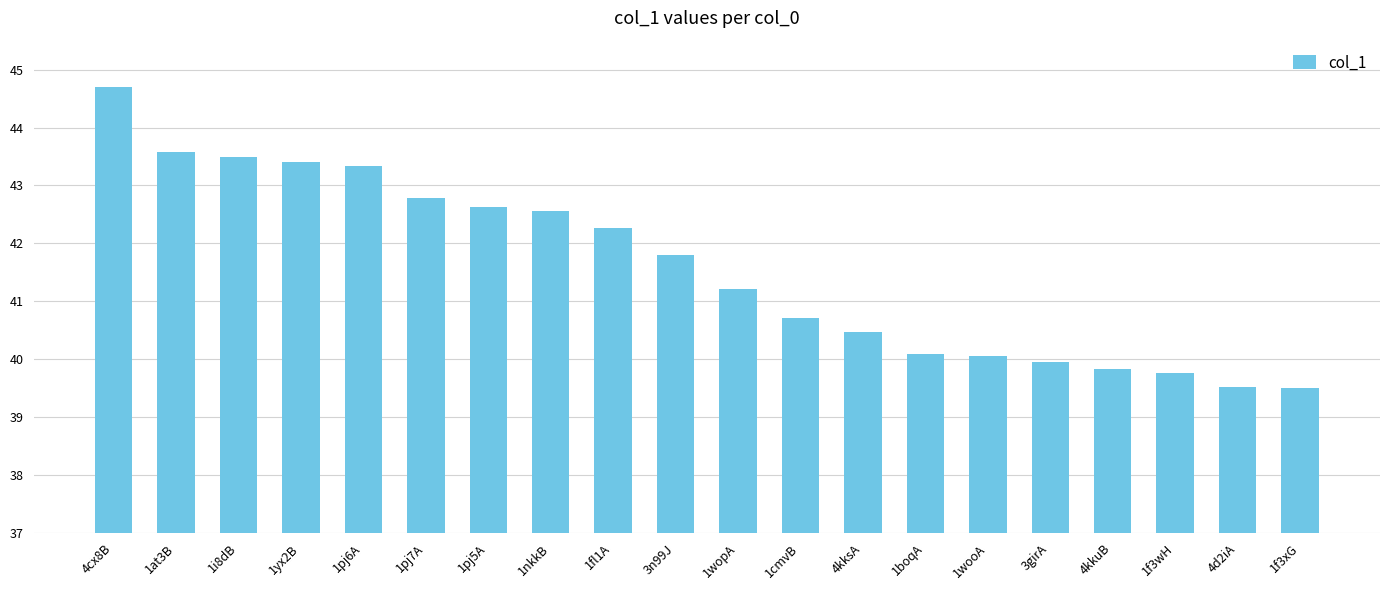

The value at 1fl1A is 67.9. True or false?

False